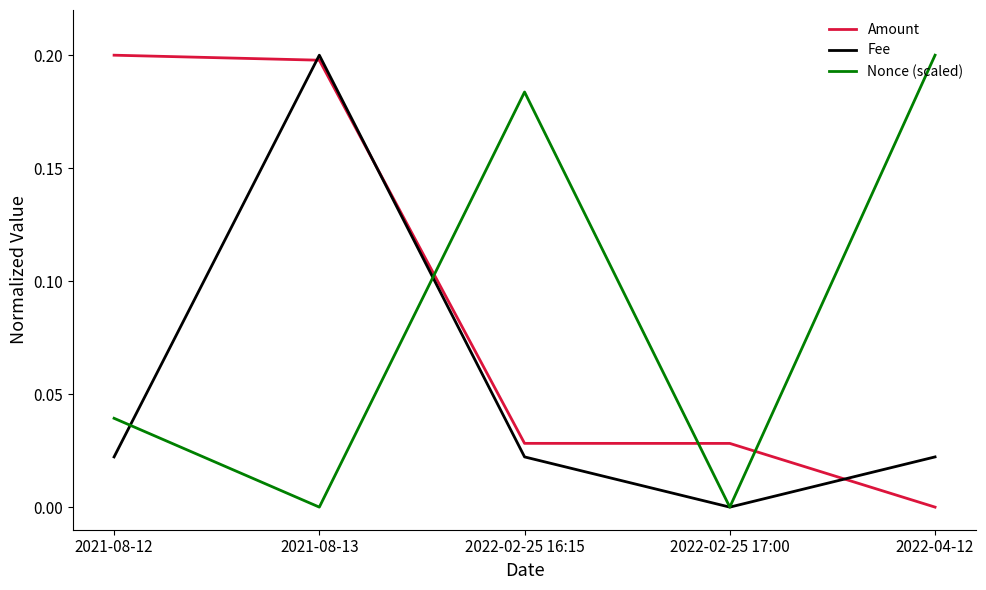

Is it true that Amount equals 0.2 at 2021-08-13?

True